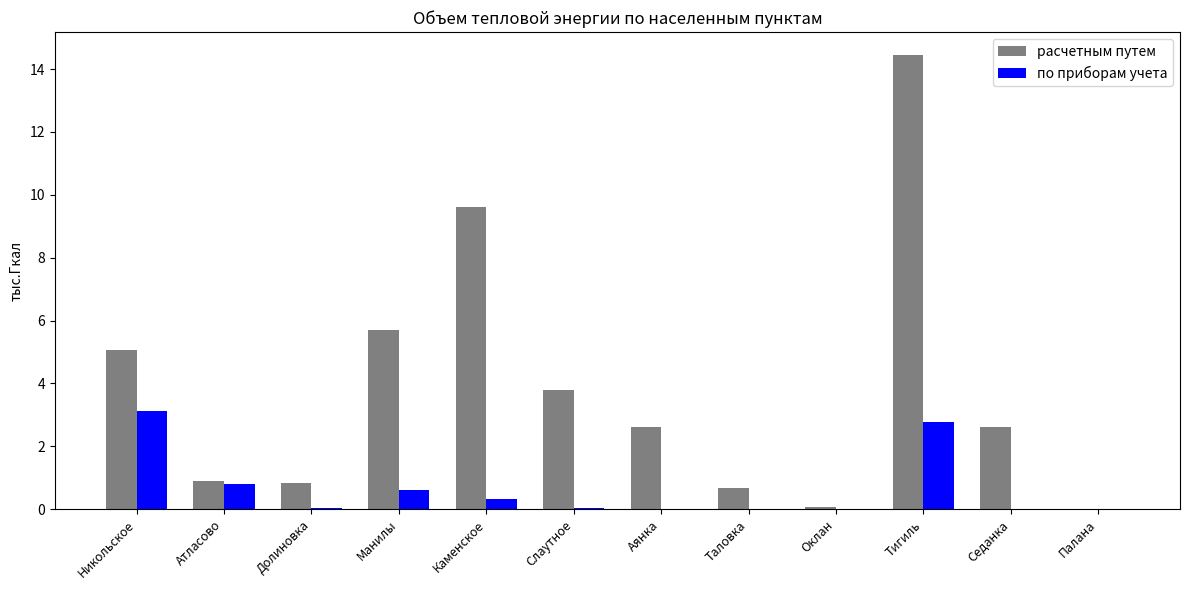

What is the sum of all расчетным путем values?

46.3